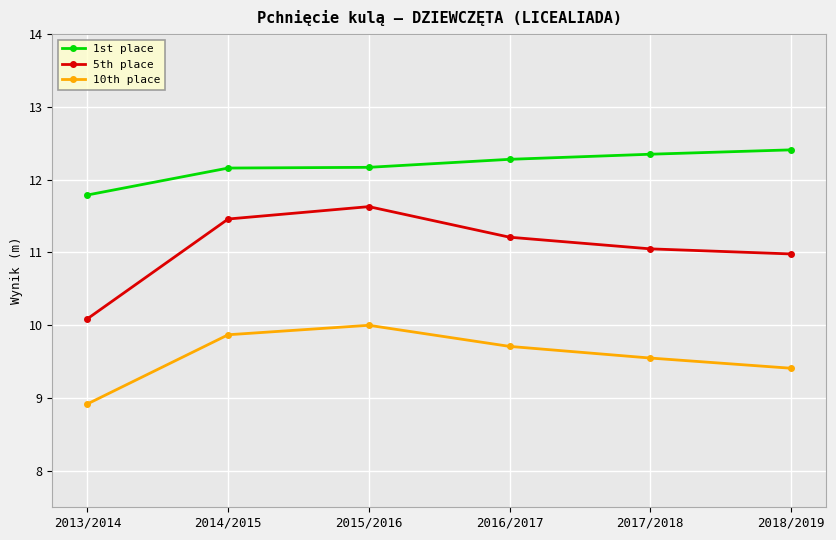

Rank the series at 2017/2018 from lowest to highest value.

10th place, 5th place, 1st place